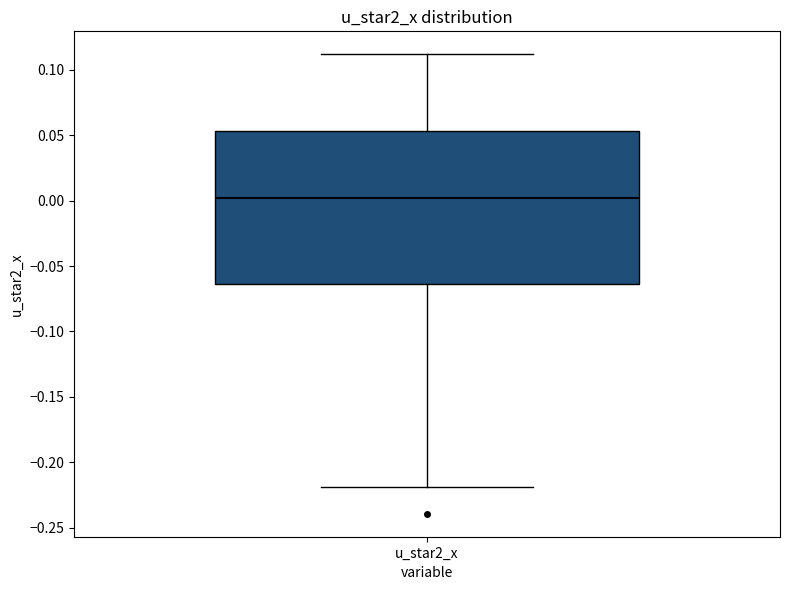

Read this box plot against the y-axis: the position of the median line, the range covered by the box, and the ends of both whiskers. The values are not printed on the chart, so give them approximately, as read against the axis.

median 0.000, box -0.065 to 0.055, whiskers -0.220 to 0.110